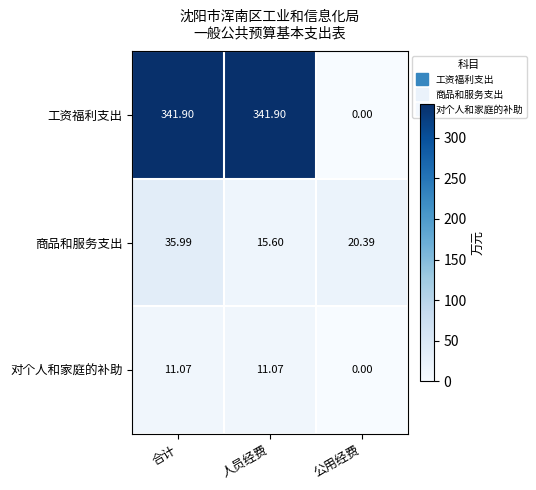

Where is 工资福利支出 nearest to the value 170?

公用经费